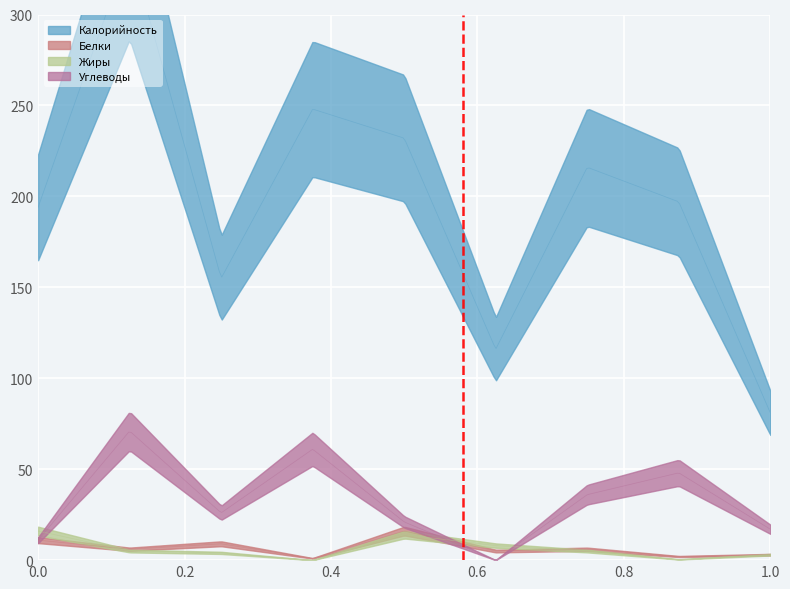

How many data points in Белки are above 6?

3